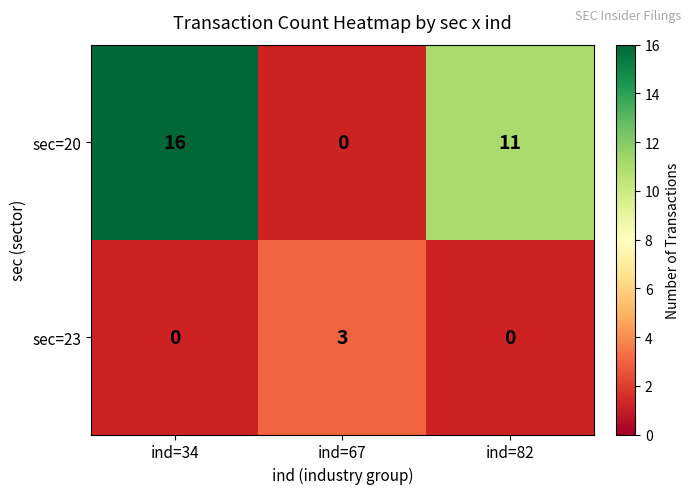

The value of sec=20 at ind=34 is 16. True or false?

True